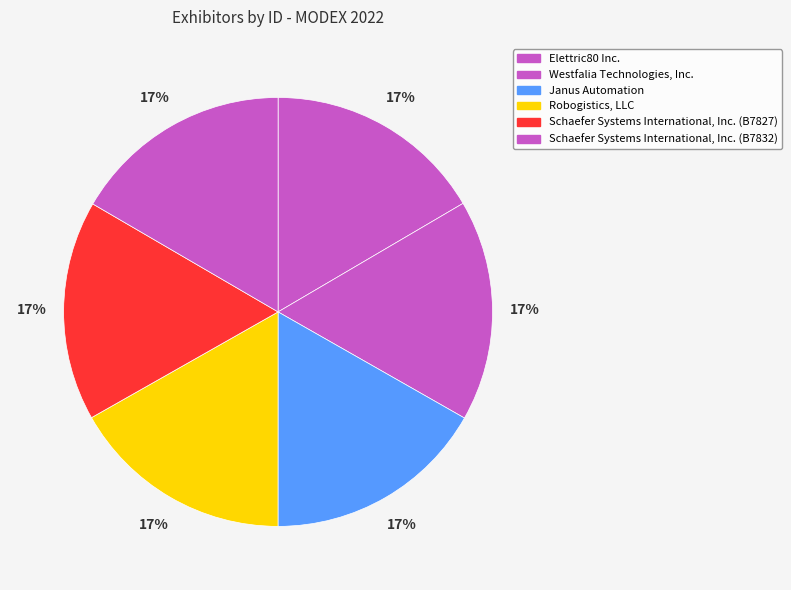

What portion of the pie excludes Schaefer Systems International, Inc. (B7827)?

83.4%